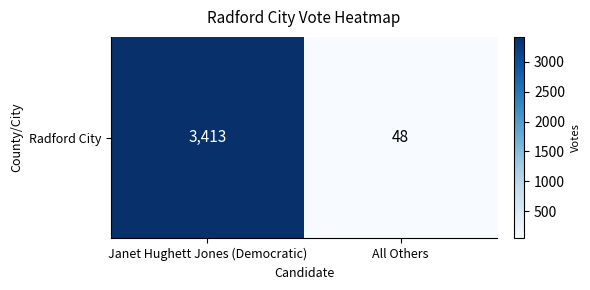

What is the greatest value displayed?

3413